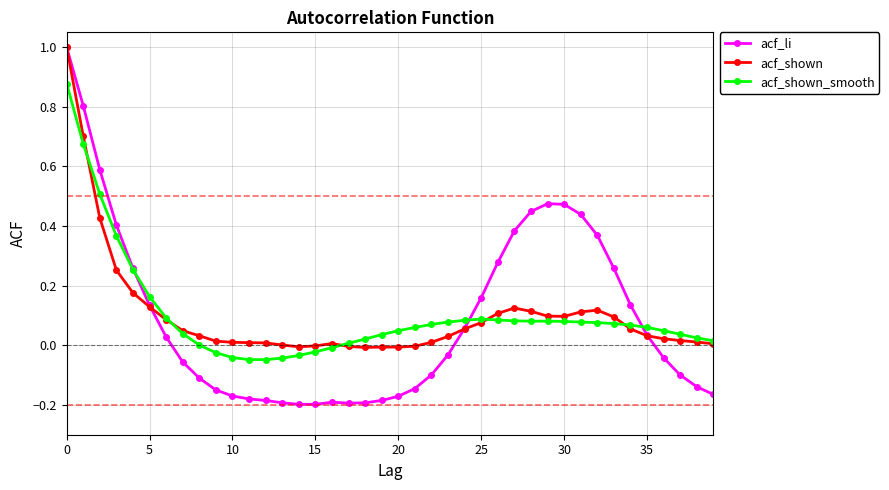

Which series has the widest spread of values?

acf_li